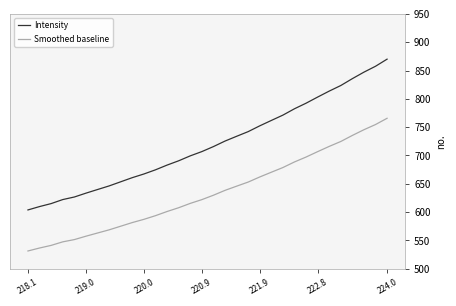

Reading right to left, extract all data points from this chart.

Intensity: 870.1	857.5	847.1	835.7	823.5	813.7	803.1	792.3	782.5	771.3	761.8	752.3	742.1	733.8	725.4	715.7	706.8	699.3	690.6	683.0	674.7	667.3	660.9	653.5	646.2	639.9	633.5	626.7	622.1	615.0	609.8	603.8
Smoothed baseline: 765.7	754.6	745.5	735.4	724.7	716.0	706.8	697.2	688.6	678.7	670.4	662.0	653.1	645.8	638.4	629.8	622.0	615.4	607.7	601.1	593.7	587.2	581.5	575.1	568.7	563.1	557.5	551.5	547.5	541.2	536.6	531.4